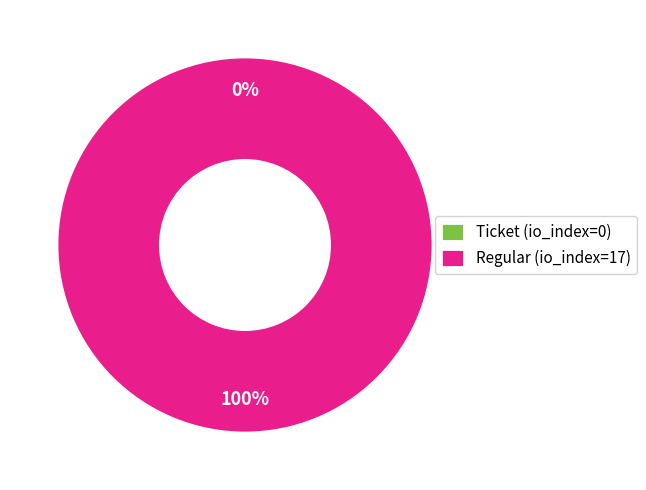

Rank the categories by value from highest to lowest.

Regular (io_index=17), Ticket (io_index=0)